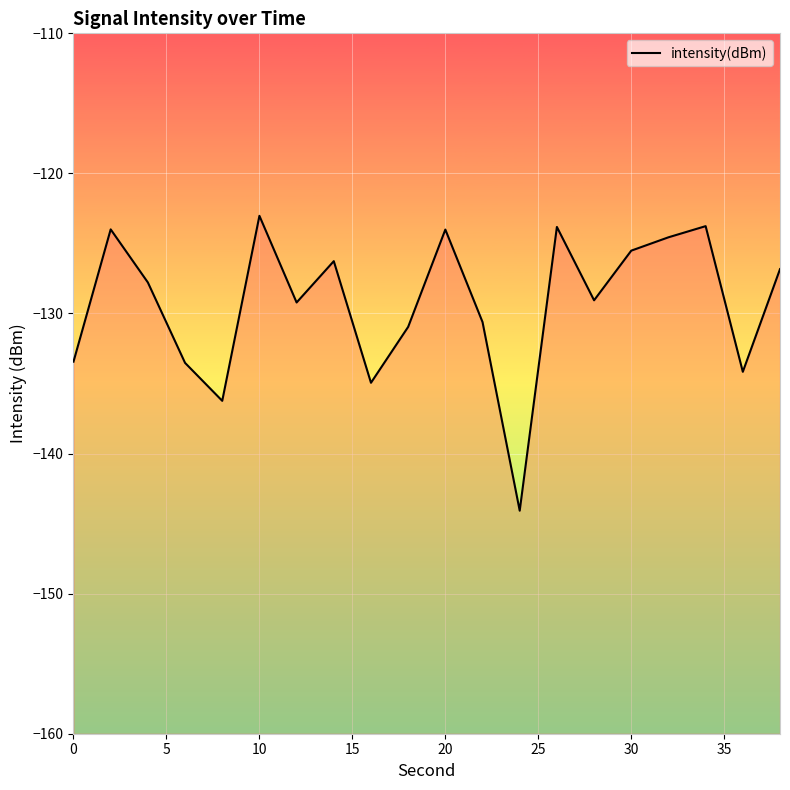

What is the difference between the maximum and minimum values?

21.1